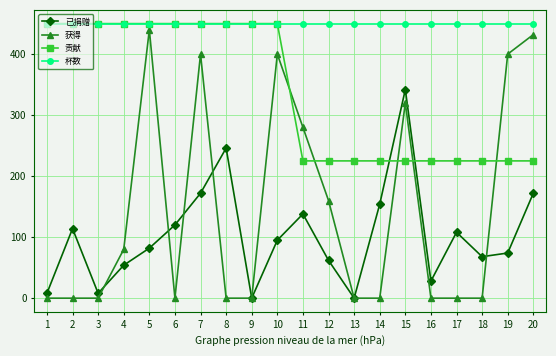

What are all the series names shown in the legend?

已捐赠, 获得, 贡献, 杯数